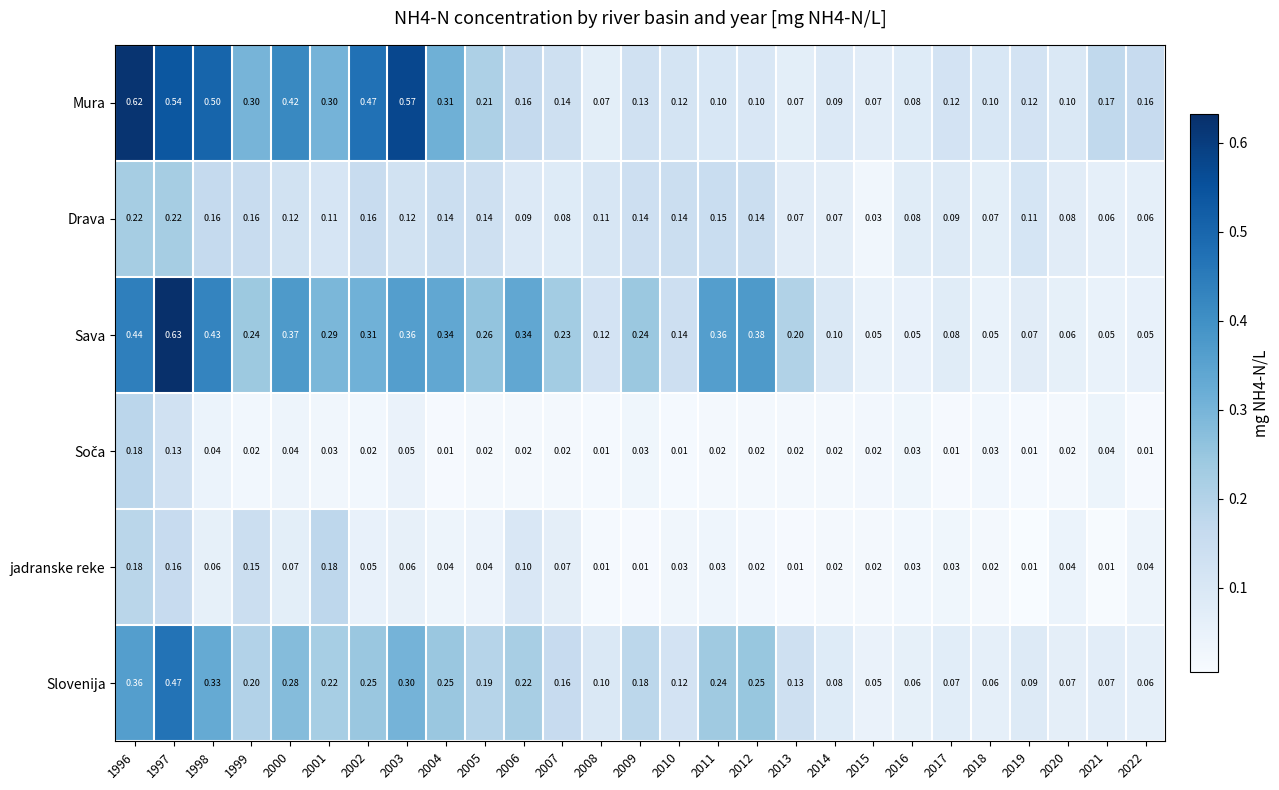

Which series has the largest total across all categories?

Sava